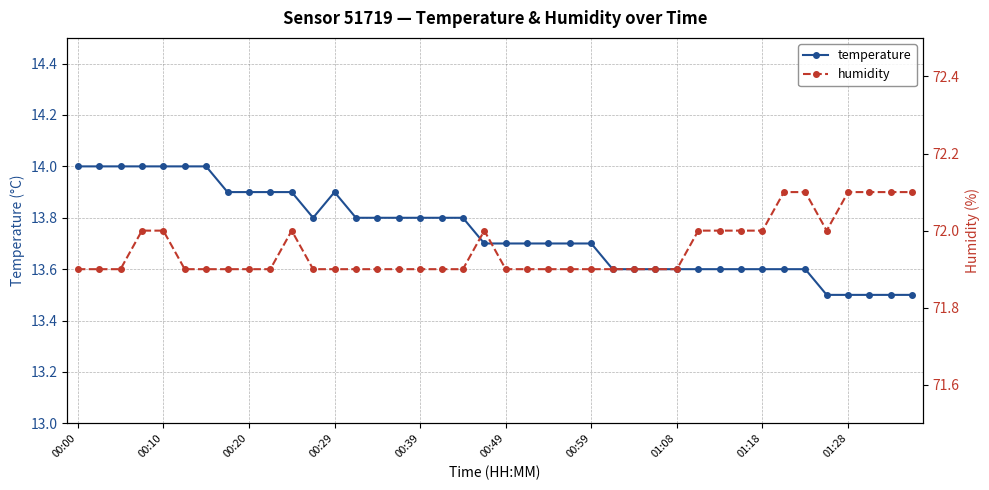

How many humidity values are between 71 and 72?

34